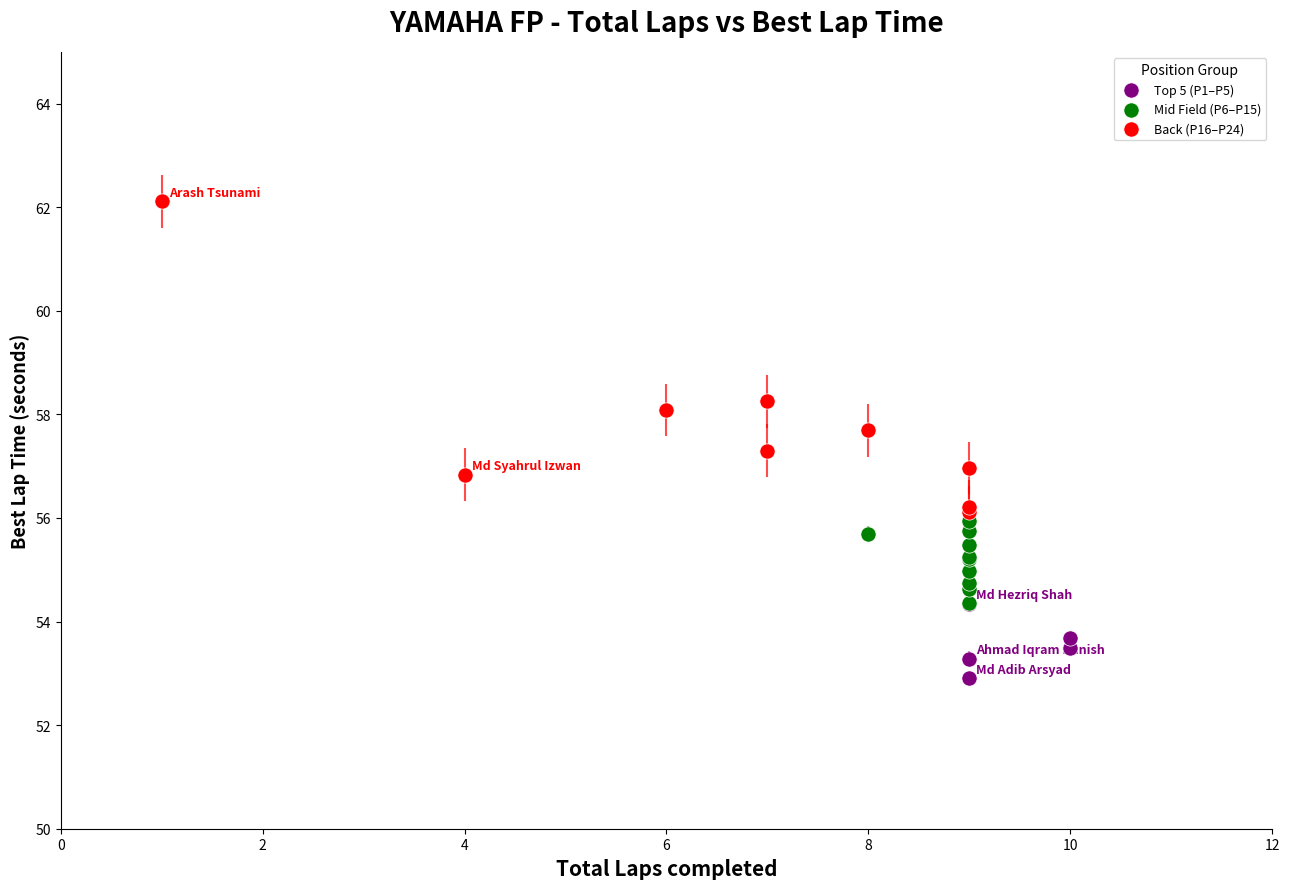

Which series has the widest spread of Y values?

Back (P16–P24)